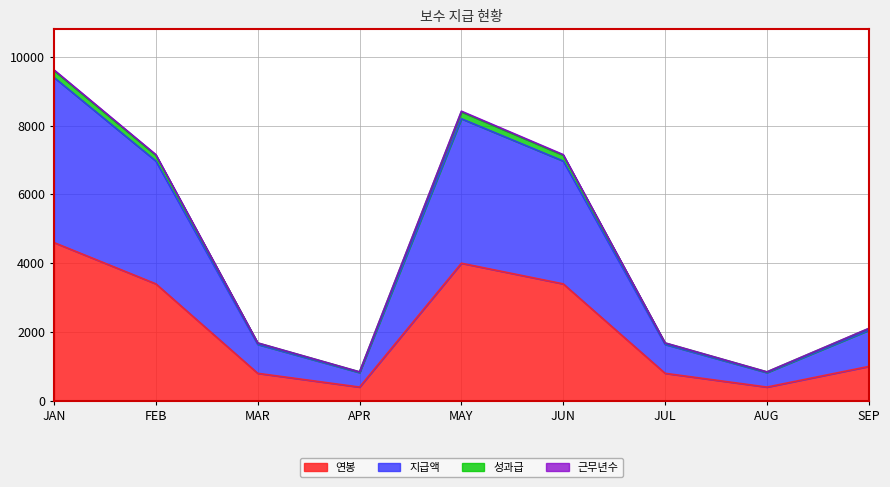

Is it true that 연봉 equals 4501 at FEB?

False